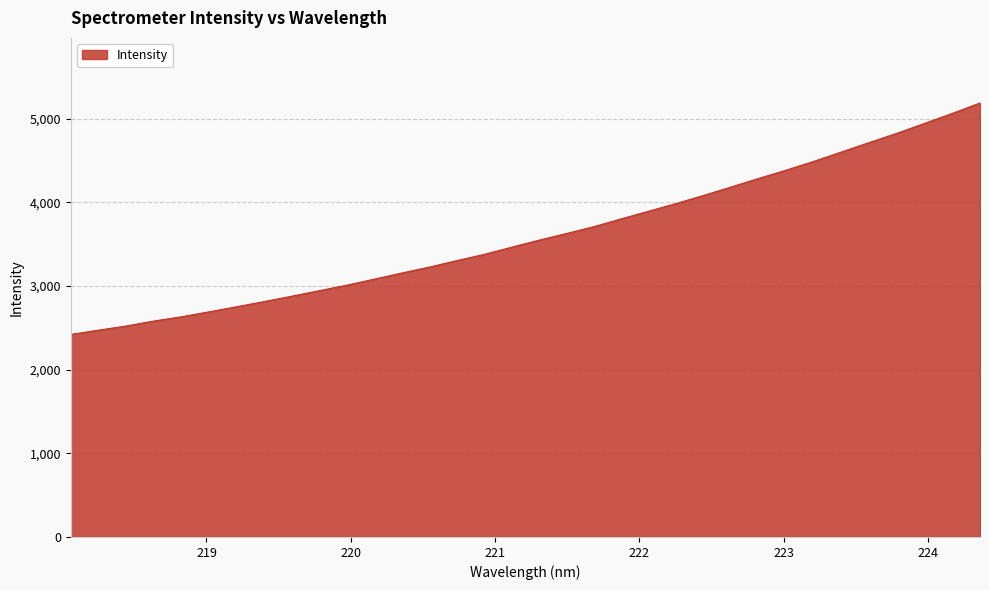

Reading right to left, extract all data points from this chart.

5186.8	5063.4	4944.9	4826.9	4716.9	4605.2	4493.6	4388.7	4289.4	4187.1	4086.5	3989.4	3896.8	3805.1	3711.3	3628.4	3548.8	3464.2	3378.0	3303.1	3225.4	3154.5	3081.2	3008.8	2942.7	2877.2	2812.9	2751.0	2690.1	2631.3	2580.2	2521.1	2471.7	2420.6